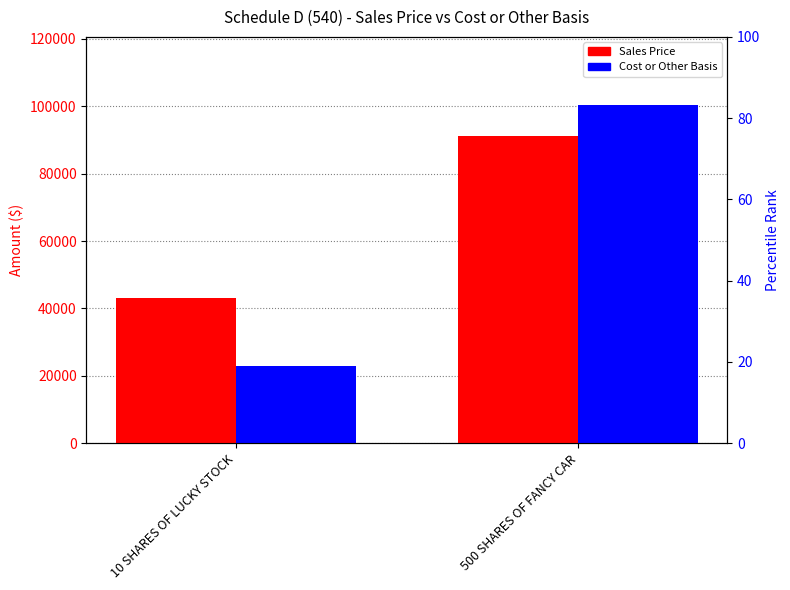

True or false: Cost or Other Basis has a value of 100500 at 500 SHARES OF FANCY CAR.

True